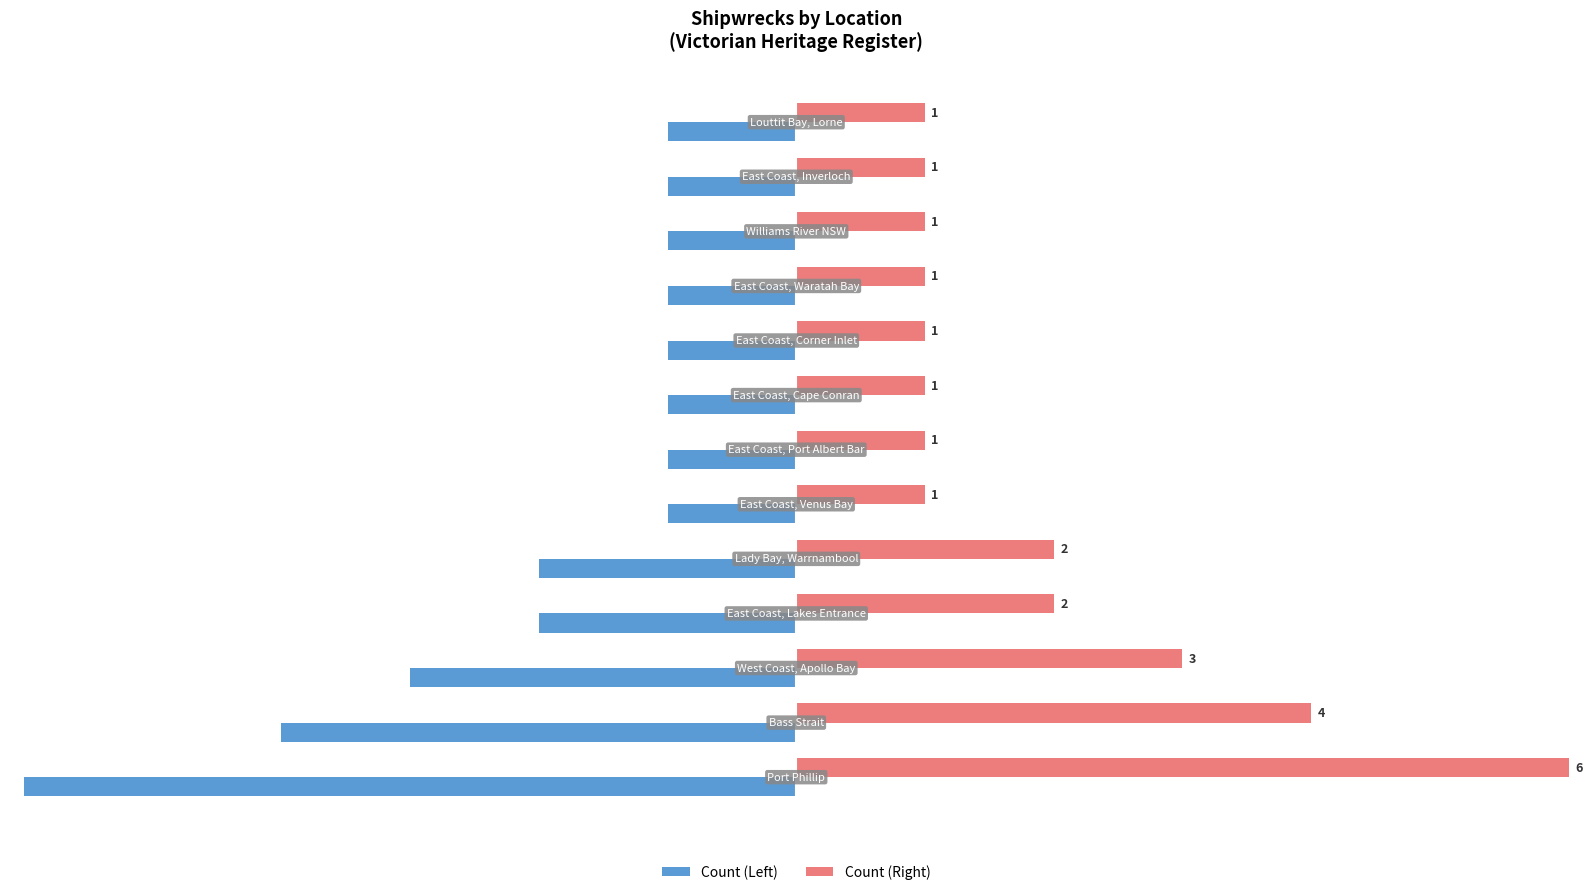

What is the lowest value of the Count (Left) series?

-6